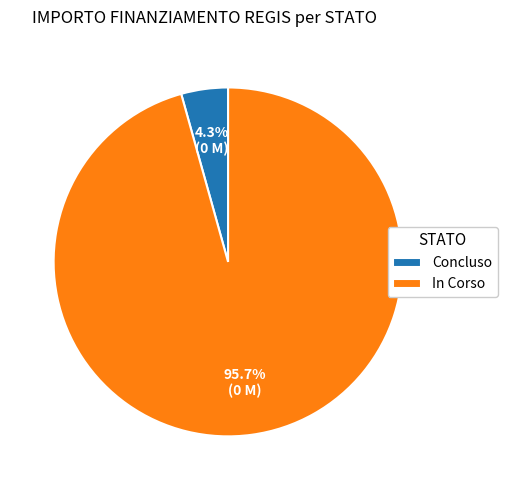

To the nearest percent, what is the difference between the largest and smallest slice percentages?

91%